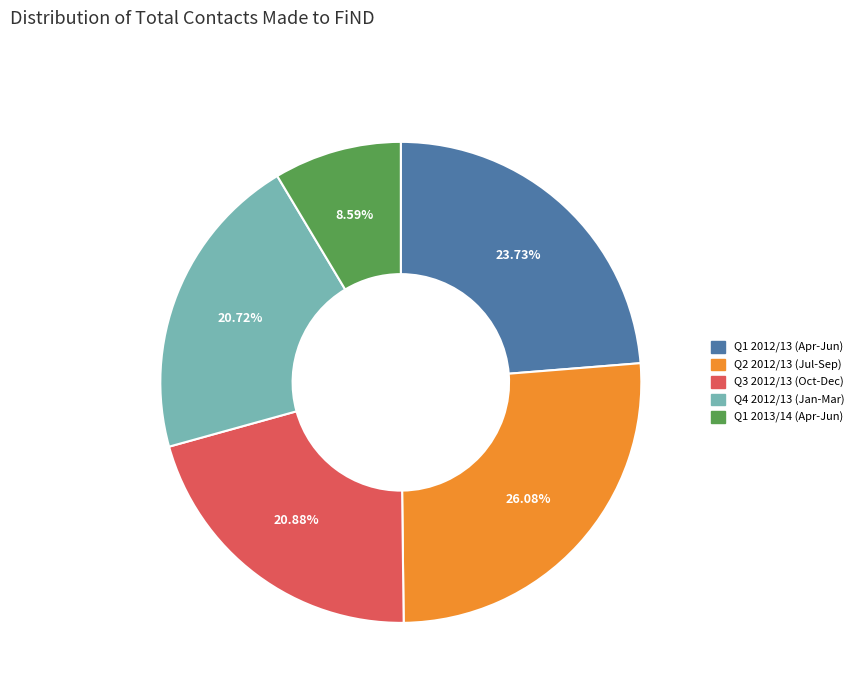

Is there a majority slice in this chart?

No